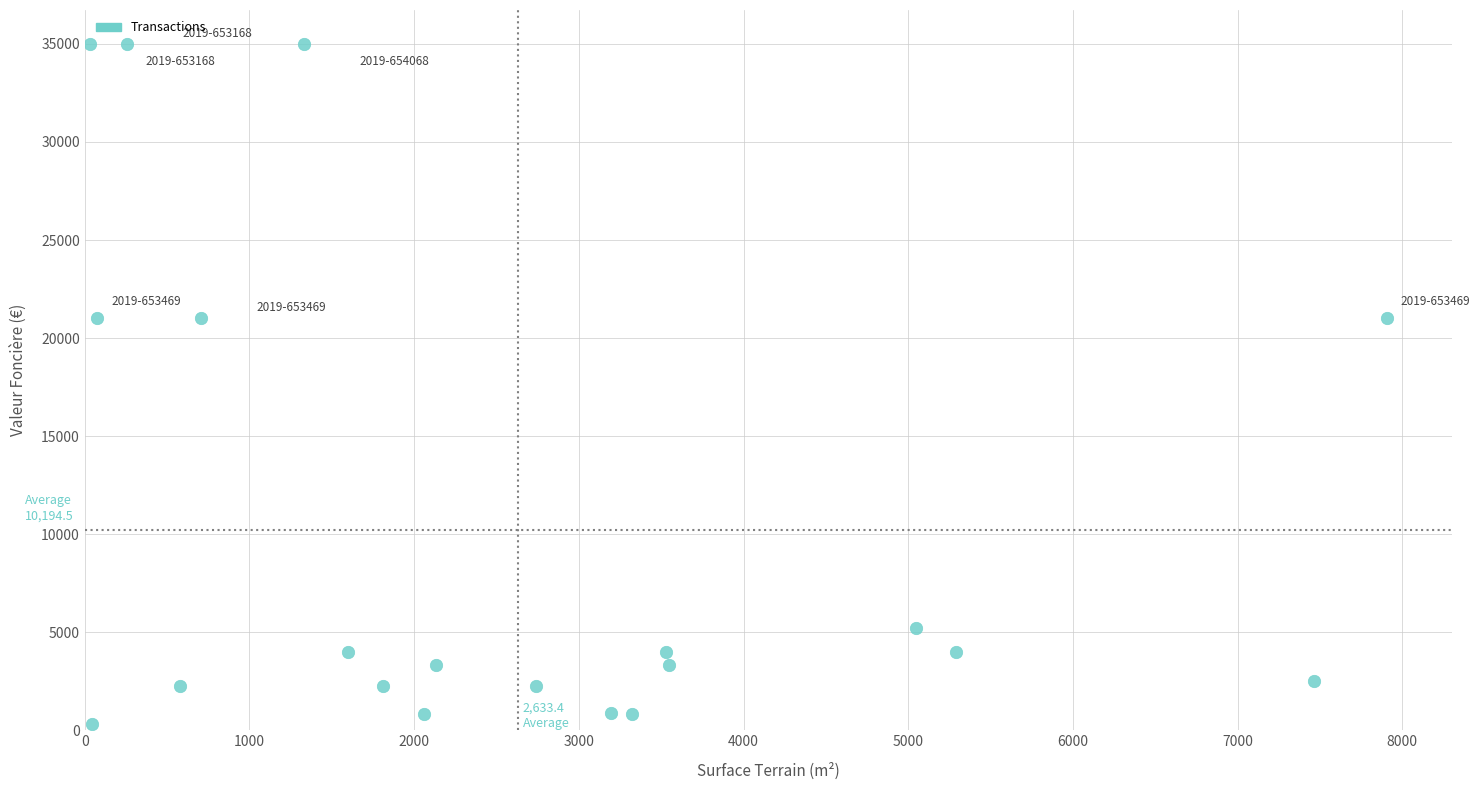

What is the range of X values (max minus min)?

7876